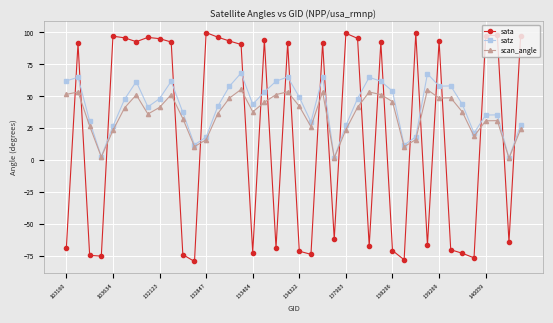

What is the value of the sata point at the 32nd from the left?

-66.6